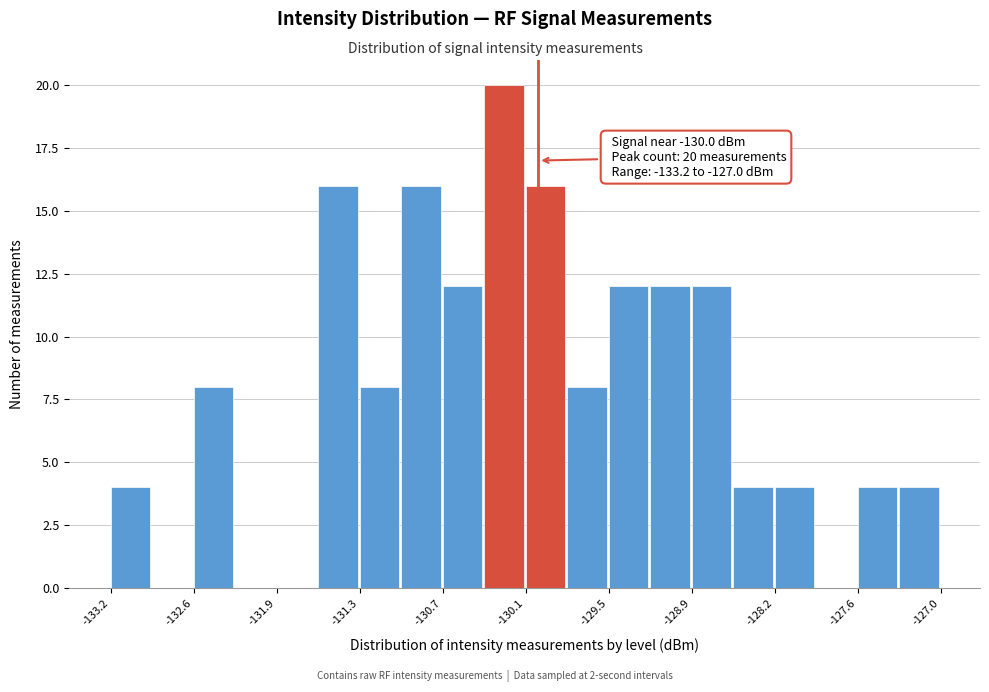

Read against the x-axis, roughly where is the centre of the tallest bar?

-130.3